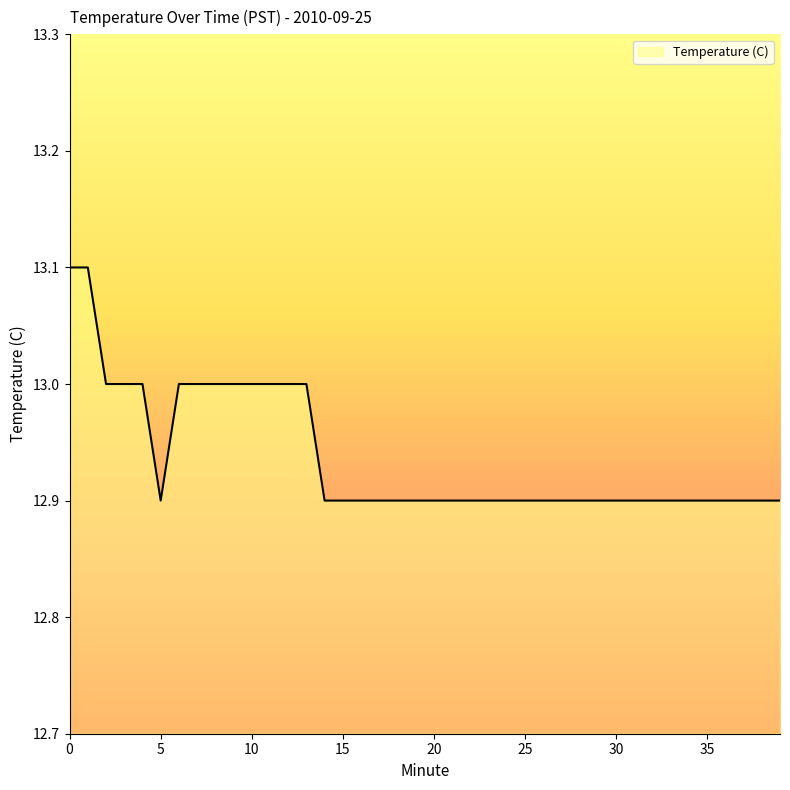

What is the minimum value shown in the chart?

12.9